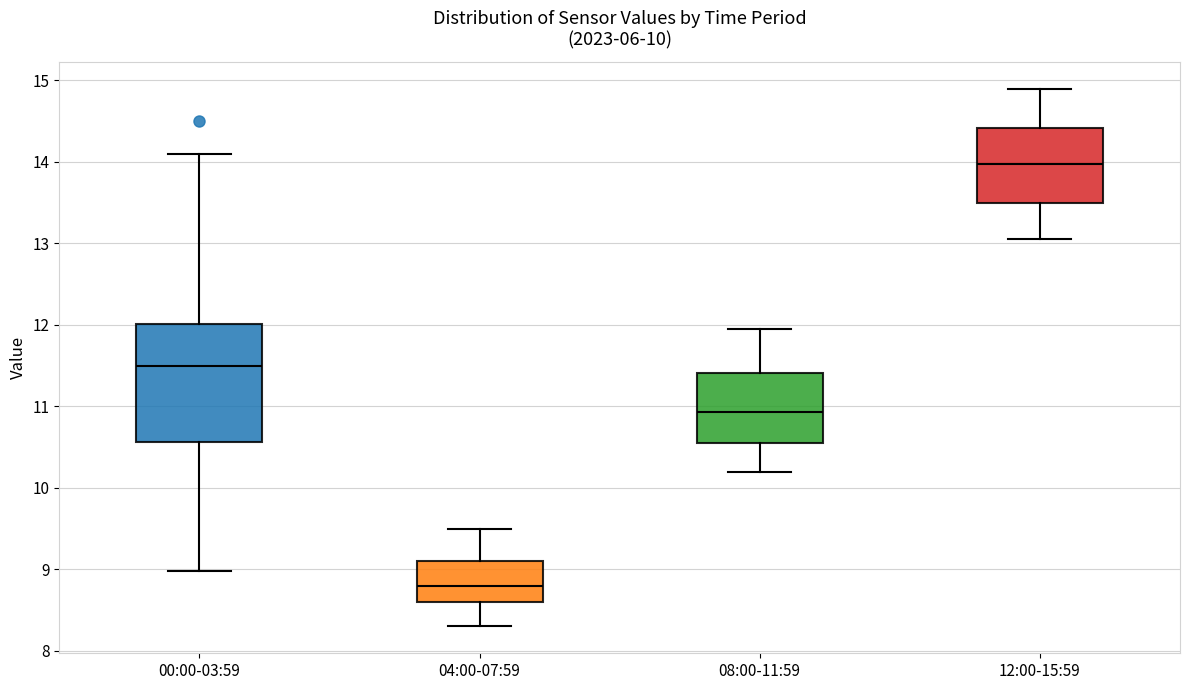

Which box has the lowest median line?

04:00-07:59